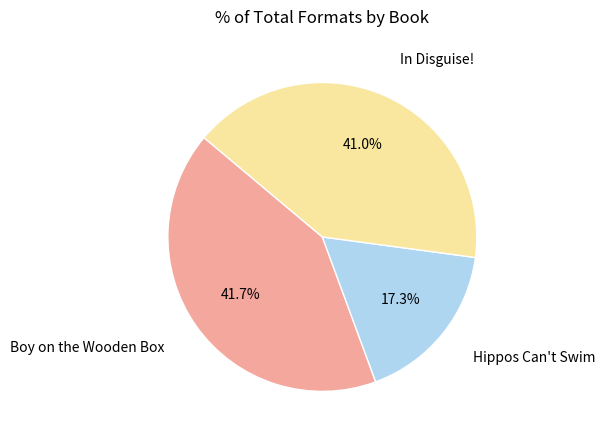

Does any single category account for the majority?

No